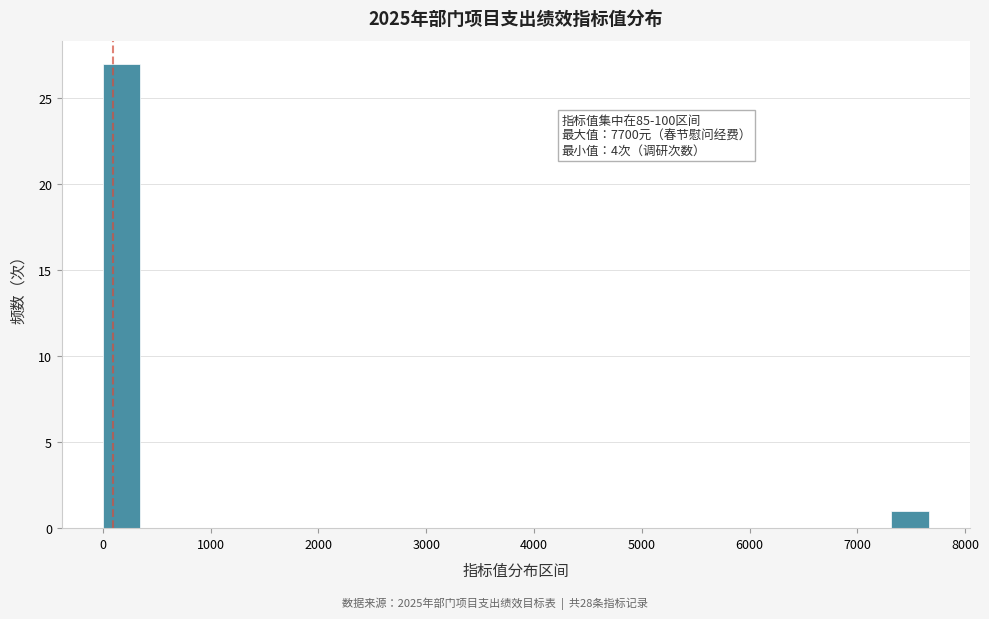

Read against the x-axis, roughly where is the centre of the tallest bar?

200